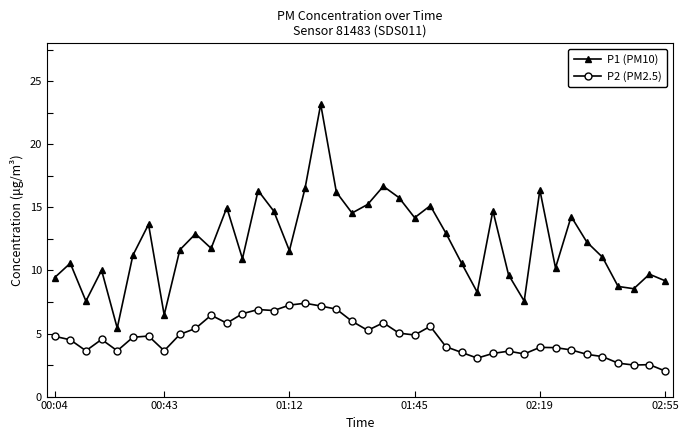

What is the value of the P2 (PM2.5) point at the 6th from the left?

4.7